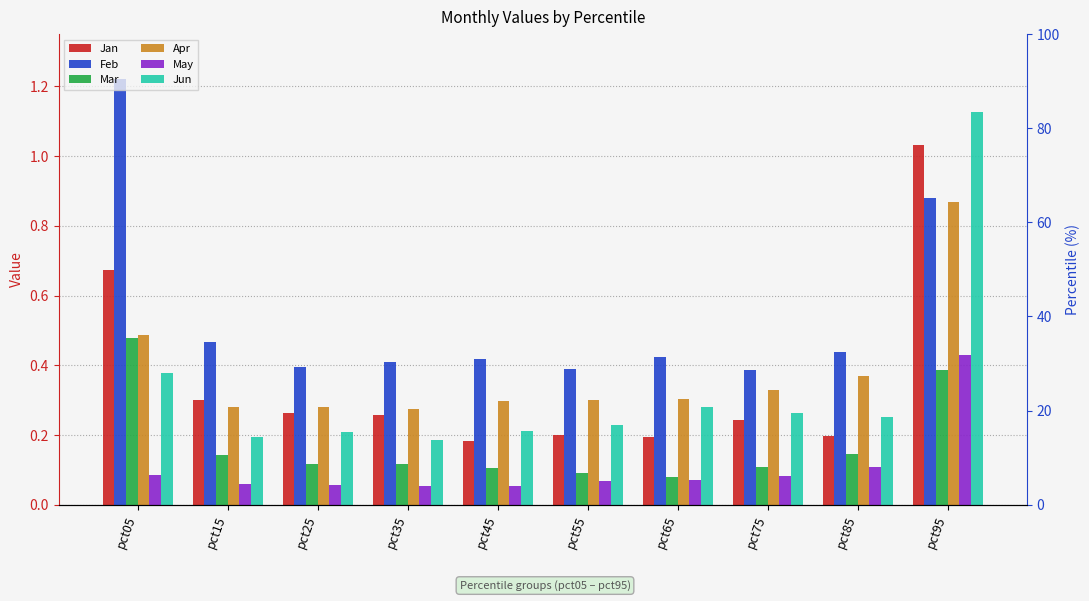

At how many categories does at least one series exceed 0?

10